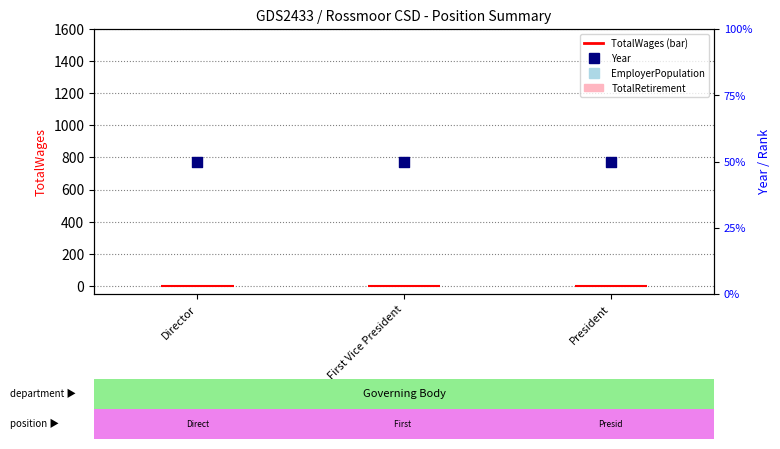

At how many categories does at least one series exceed 105?

3